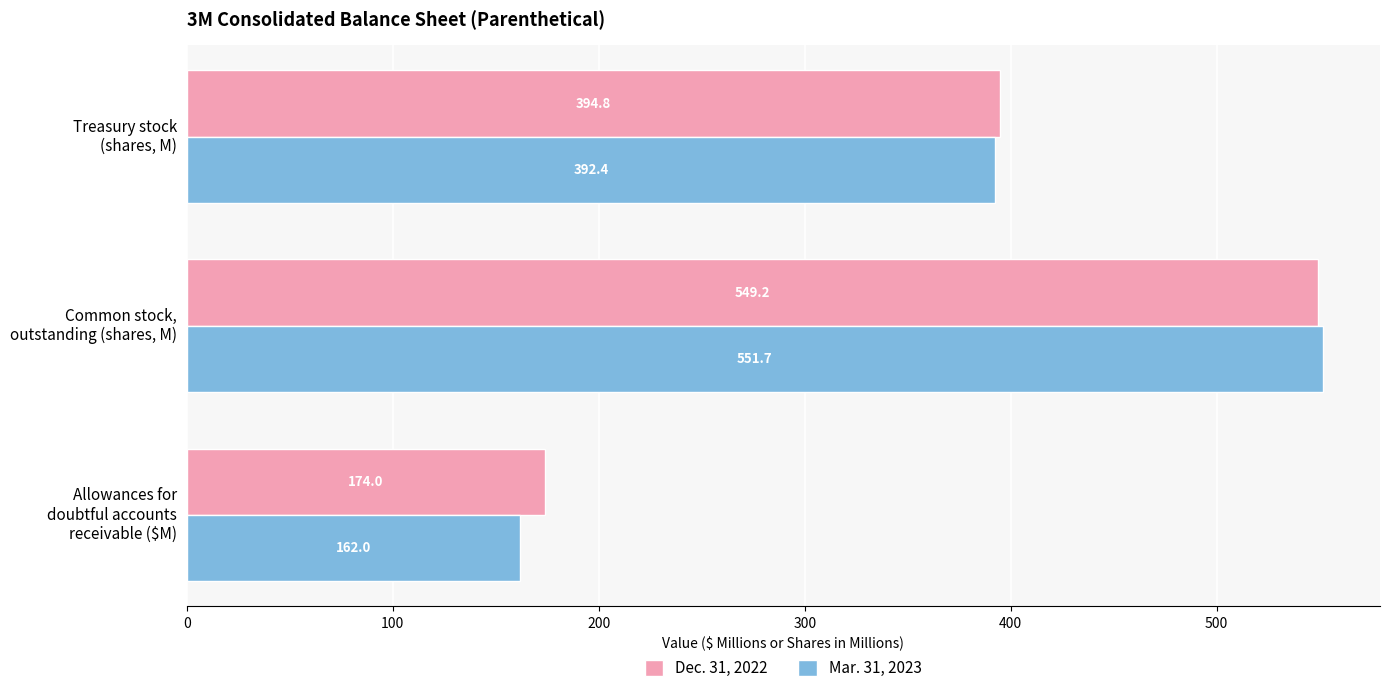

At how many categories does at least one series exceed 464?

1